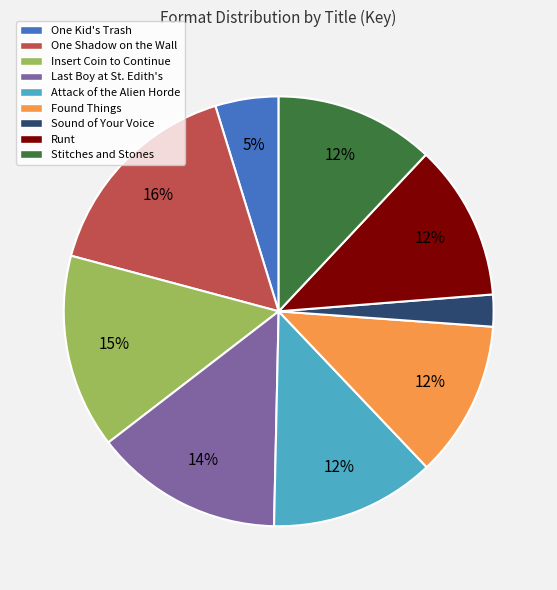

How many slices are in this pie chart?

9